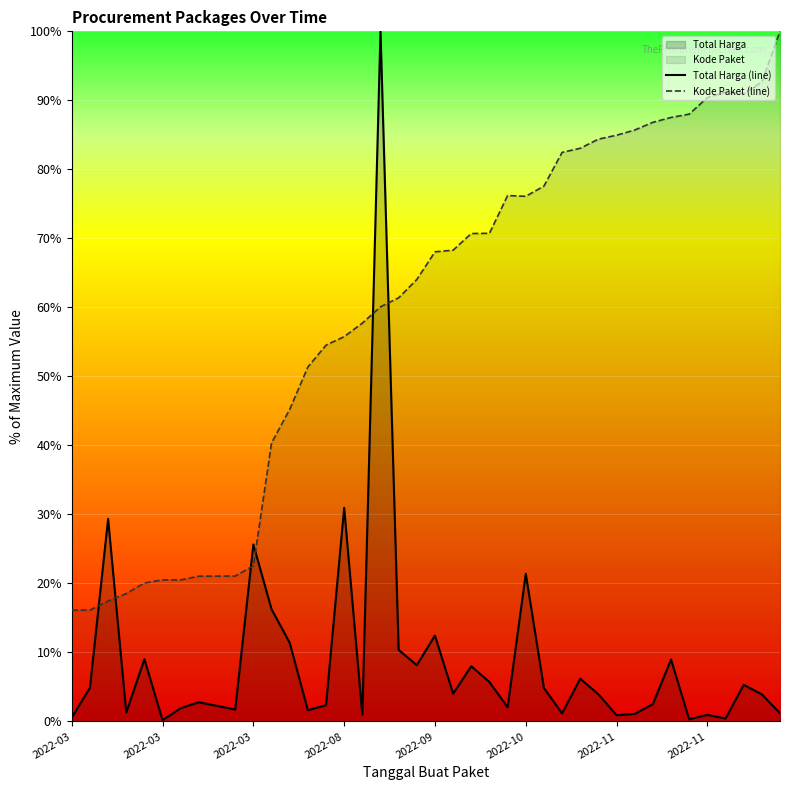

Count the number of categories in the chart.

40